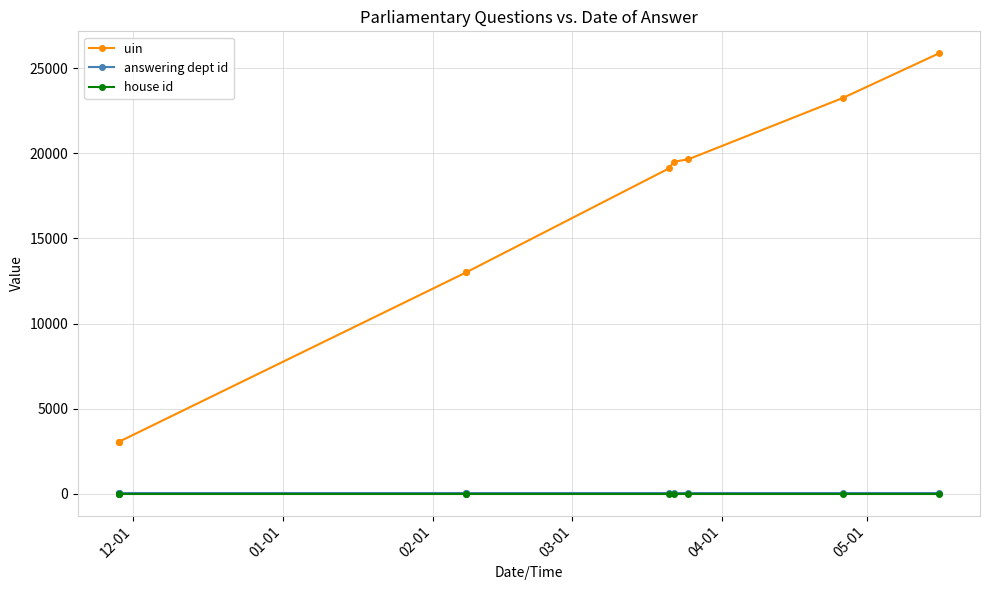

What are all the series names shown in the legend?

uin, answering dept id, house id